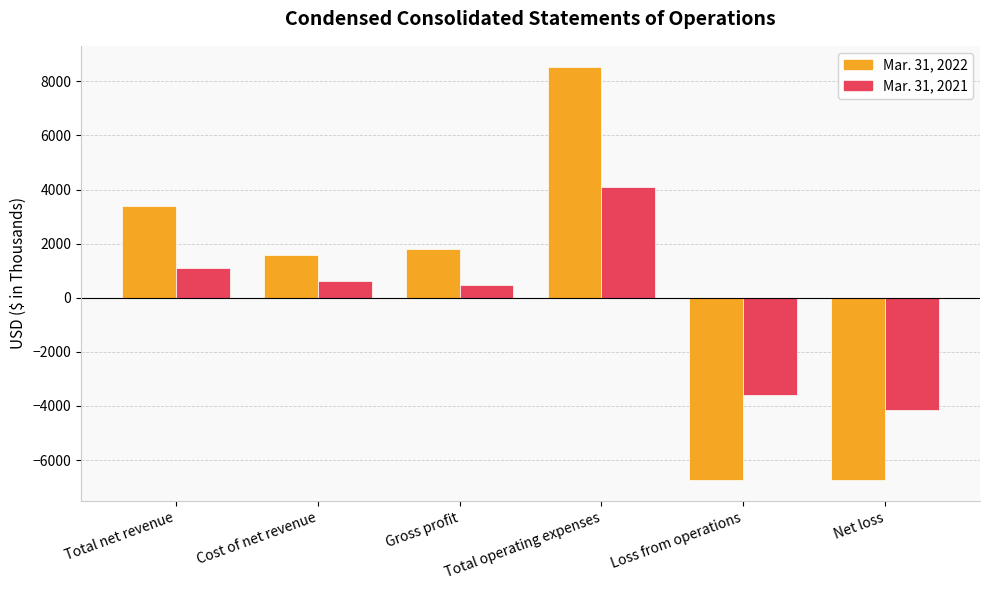

What is the label of the 4th bar from the right?

Gross profit